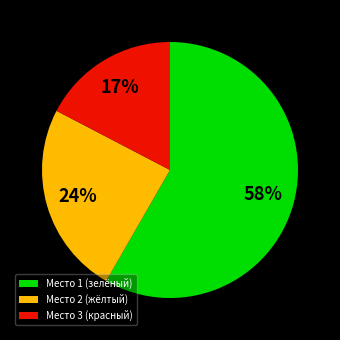

Do Место 3 (красный) and Место 1 (зелёный) together represent more than half of the pie?

Yes